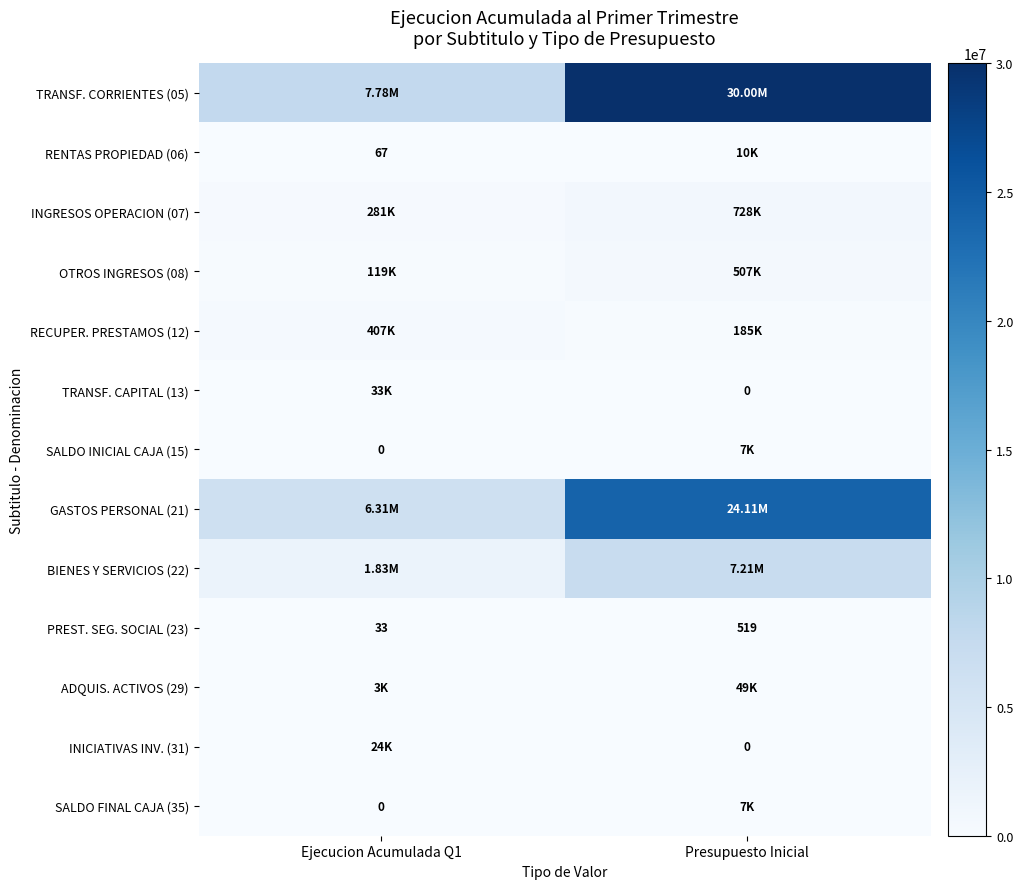

What is the spread (max minus min) of values at Ejecucion Acumulada Q1?

7777771